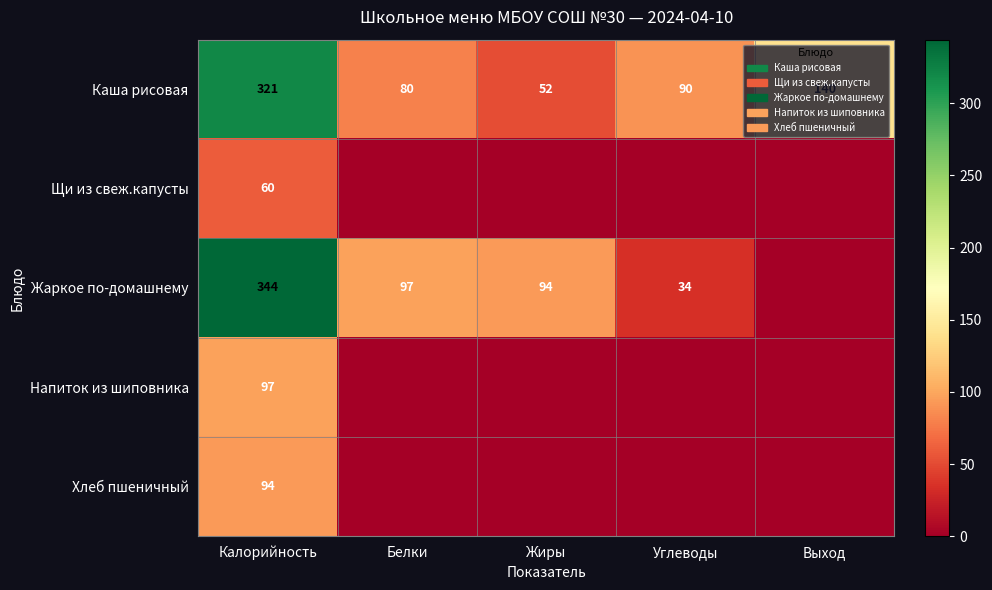

Which category has the highest value in the Каша рисовая series?

Калорийность